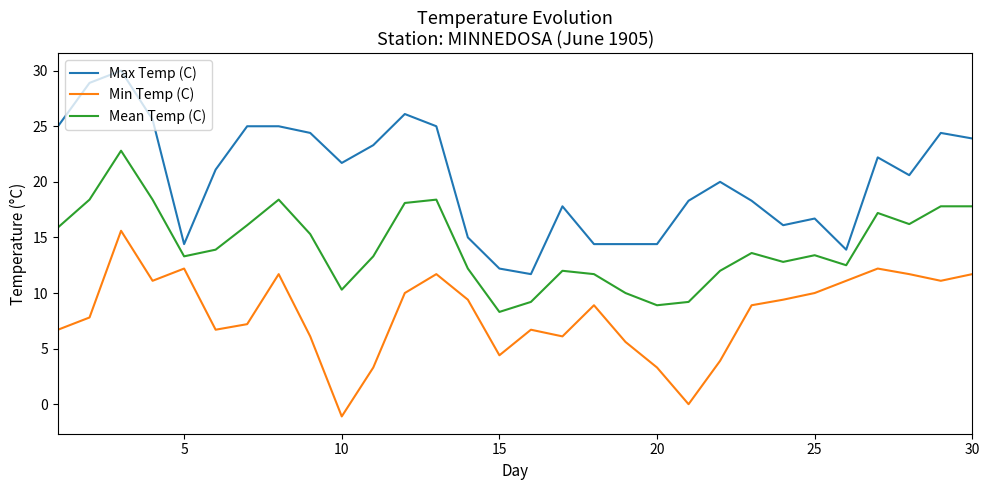

In Min Temp (C), how many points are higher than both neighbors (excluding endpoints)?

7